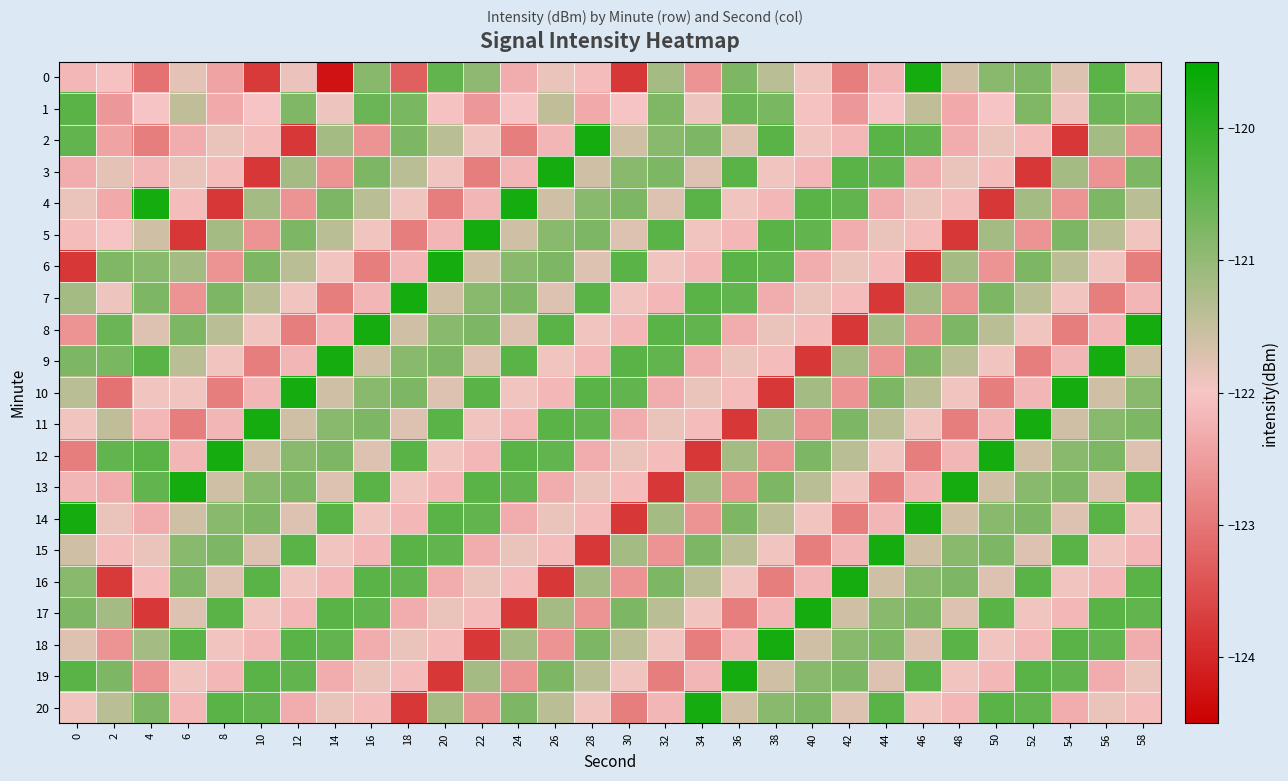

Reading right to left, list all the values displayed in this chart.

0: 58=-121.9	56=-120.4	54=-121.7	52=-120.8	50=-120.9	48=-121.6	46=-119.7	44=-122.2	42=-122.9	40=-121.9	38=-121.4	36=-120.8	34=-122.6	32=-121.2	30=-123.8	28=-122.1	26=-121.9	24=-122.3	22=-120.9	20=-120.5	18=-123.3	16=-120.9	14=-124.3	12=-121.9	10=-123.8	8=-122.4	6=-121.8	4=-123.0	2=-122.0	0=-122.2
1: 58=-120.7	56=-120.6	54=-121.9	52=-120.8	50=-122.0	48=-122.3	46=-121.5	44=-122.0	42=-122.6	40=-122.0	38=-120.7	36=-120.6	34=-121.9	32=-120.8	30=-122.0	28=-122.3	26=-121.5	24=-122.0	22=-122.6	20=-122.0	18=-120.7	16=-120.6	14=-121.9	12=-120.8	10=-122.0	8=-122.3	6=-121.5	4=-122.0	2=-122.6	0=-120.4
2: 58=-122.6	56=-121.2	54=-123.8	52=-122.1	50=-121.9	48=-122.3	46=-120.5	44=-120.4	42=-122.2	40=-121.9	38=-120.4	36=-121.7	34=-120.8	32=-120.9	30=-121.6	28=-119.7	26=-122.2	24=-122.9	22=-121.9	20=-121.4	18=-120.8	16=-122.6	14=-121.2	12=-123.8	10=-122.1	8=-121.9	6=-122.3	4=-122.9	2=-122.4	0=-120.5
3: 58=-120.8	56=-122.6	54=-121.2	52=-123.8	50=-122.1	48=-121.9	46=-122.3	44=-120.5	42=-120.4	40=-122.2	38=-121.9	36=-120.4	34=-121.7	32=-120.8	30=-120.9	28=-121.6	26=-119.7	24=-122.2	22=-122.9	20=-121.9	18=-121.4	16=-120.8	14=-122.6	12=-121.2	10=-123.8	8=-122.1	6=-121.9	4=-122.2	2=-121.8	0=-122.3
4: 58=-121.4	56=-120.8	54=-122.6	52=-121.2	50=-123.8	48=-122.1	46=-121.9	44=-122.3	42=-120.5	40=-120.4	38=-122.2	36=-121.9	34=-120.4	32=-121.7	30=-120.8	28=-120.9	26=-121.6	24=-119.7	22=-122.2	20=-122.9	18=-121.9	16=-121.4	14=-120.8	12=-122.6	10=-121.2	8=-123.8	6=-122.1	4=-119.7	2=-122.3	0=-121.9
5: 58=-121.9	56=-121.4	54=-120.8	52=-122.6	50=-121.2	48=-123.8	46=-122.1	44=-121.9	42=-122.3	40=-120.5	38=-120.4	36=-122.2	34=-121.9	32=-120.4	30=-121.7	28=-120.8	26=-120.9	24=-121.6	22=-119.7	20=-122.2	18=-122.9	16=-121.9	14=-121.4	12=-120.8	10=-122.6	8=-121.2	6=-123.8	4=-121.6	2=-122.0	0=-122.1
6: 58=-122.9	56=-121.9	54=-121.4	52=-120.8	50=-122.6	48=-121.2	46=-123.8	44=-122.1	42=-121.9	40=-122.3	38=-120.5	36=-120.4	34=-122.2	32=-121.9	30=-120.4	28=-121.7	26=-120.8	24=-120.9	22=-121.6	20=-119.7	18=-122.2	16=-122.9	14=-121.9	12=-121.4	10=-120.8	8=-122.6	6=-121.2	4=-120.9	2=-120.8	0=-123.8
7: 58=-122.2	56=-122.9	54=-121.9	52=-121.4	50=-120.8	48=-122.6	46=-121.2	44=-123.8	42=-122.1	40=-121.9	38=-122.3	36=-120.5	34=-120.4	32=-122.2	30=-121.9	28=-120.4	26=-121.7	24=-120.8	22=-120.9	20=-121.6	18=-119.7	16=-122.2	14=-122.9	12=-121.9	10=-121.4	8=-120.8	6=-122.6	4=-120.8	2=-121.9	0=-121.2
8: 58=-119.7	56=-122.2	54=-122.9	52=-121.9	50=-121.4	48=-120.8	46=-122.6	44=-121.2	42=-123.8	40=-122.1	38=-121.9	36=-122.3	34=-120.5	32=-120.4	30=-122.2	28=-121.9	26=-120.4	24=-121.7	22=-120.8	20=-120.9	18=-121.6	16=-119.7	14=-122.2	12=-122.9	10=-121.9	8=-121.4	6=-120.8	4=-121.7	2=-120.6	0=-122.6
9: 58=-121.6	56=-119.7	54=-122.2	52=-122.9	50=-121.9	48=-121.4	46=-120.8	44=-122.6	42=-121.2	40=-123.8	38=-122.1	36=-121.9	34=-122.3	32=-120.5	30=-120.4	28=-122.2	26=-121.9	24=-120.4	22=-121.7	20=-120.8	18=-120.9	16=-121.6	14=-119.7	12=-122.2	10=-122.9	8=-121.9	6=-121.4	4=-120.4	2=-120.7	0=-120.8
10: 58=-120.9	56=-121.6	54=-119.7	52=-122.2	50=-122.9	48=-121.9	46=-121.4	44=-120.8	42=-122.6	40=-121.2	38=-123.8	36=-122.1	34=-121.9	32=-122.3	30=-120.5	28=-120.4	26=-122.2	24=-121.9	22=-120.4	20=-121.7	18=-120.8	16=-120.9	14=-121.6	12=-119.7	10=-122.2	8=-122.9	6=-121.9	4=-121.9	2=-123.0	0=-121.4
11: 58=-120.8	56=-120.9	54=-121.6	52=-119.7	50=-122.2	48=-122.9	46=-121.9	44=-121.4	42=-120.8	40=-122.6	38=-121.2	36=-123.8	34=-122.1	32=-121.9	30=-122.3	28=-120.5	26=-120.4	24=-122.2	22=-121.9	20=-120.4	18=-121.7	16=-120.8	14=-120.9	12=-121.6	10=-119.7	8=-122.2	6=-122.9	4=-122.2	2=-121.5	0=-121.9
12: 58=-121.7	56=-120.8	54=-120.9	52=-121.6	50=-119.7	48=-122.2	46=-122.9	44=-121.9	42=-121.4	40=-120.8	38=-122.6	36=-121.2	34=-123.8	32=-122.1	30=-121.9	28=-122.3	26=-120.5	24=-120.4	22=-122.2	20=-121.9	18=-120.4	16=-121.7	14=-120.8	12=-120.9	10=-121.6	8=-119.7	6=-122.2	4=-120.4	2=-120.5	0=-122.9
13: 58=-120.4	56=-121.7	54=-120.8	52=-120.9	50=-121.6	48=-119.7	46=-122.2	44=-122.9	42=-121.9	40=-121.4	38=-120.8	36=-122.6	34=-121.2	32=-123.8	30=-122.1	28=-121.9	26=-122.3	24=-120.5	22=-120.4	20=-122.2	18=-121.9	16=-120.4	14=-121.7	12=-120.8	10=-120.9	8=-121.6	6=-119.7	4=-120.5	2=-122.3	0=-122.2
14: 58=-121.9	56=-120.4	54=-121.7	52=-120.8	50=-120.9	48=-121.6	46=-119.7	44=-122.2	42=-122.9	40=-121.9	38=-121.4	36=-120.8	34=-122.6	32=-121.2	30=-123.8	28=-122.1	26=-121.9	24=-122.3	22=-120.5	20=-120.4	18=-122.2	16=-121.9	14=-120.4	12=-121.7	10=-120.8	8=-120.9	6=-121.6	4=-122.3	2=-121.9	0=-119.7
15: 58=-122.2	56=-121.9	54=-120.4	52=-121.7	50=-120.8	48=-120.9	46=-121.6	44=-119.7	42=-122.2	40=-122.9	38=-121.9	36=-121.4	34=-120.8	32=-122.6	30=-121.2	28=-123.8	26=-122.1	24=-121.9	22=-122.3	20=-120.5	18=-120.4	16=-122.2	14=-121.9	12=-120.4	10=-121.7	8=-120.8	6=-120.9	4=-121.9	2=-122.1	0=-121.6
16: 58=-120.4	56=-122.2	54=-121.9	52=-120.4	50=-121.7	48=-120.8	46=-120.9	44=-121.6	42=-119.7	40=-122.2	38=-122.9	36=-121.9	34=-121.4	32=-120.8	30=-122.6	28=-121.2	26=-123.8	24=-122.1	22=-121.9	20=-122.3	18=-120.5	16=-120.4	14=-122.2	12=-121.9	10=-120.4	8=-121.7	6=-120.8	4=-122.1	2=-123.8	0=-120.9
17: 58=-120.5	56=-120.4	54=-122.2	52=-121.9	50=-120.4	48=-121.7	46=-120.8	44=-120.9	42=-121.6	40=-119.7	38=-122.2	36=-122.9	34=-121.9	32=-121.4	30=-120.8	28=-122.6	26=-121.2	24=-123.8	22=-122.1	20=-121.9	18=-122.3	16=-120.5	14=-120.4	12=-122.2	10=-121.9	8=-120.4	6=-121.7	4=-123.8	2=-121.2	0=-120.8
18: 58=-122.3	56=-120.5	54=-120.4	52=-122.2	50=-121.9	48=-120.4	46=-121.7	44=-120.8	42=-120.9	40=-121.6	38=-119.7	36=-122.2	34=-122.9	32=-121.9	30=-121.4	28=-120.8	26=-122.6	24=-121.2	22=-123.8	20=-122.1	18=-121.9	16=-122.3	14=-120.5	12=-120.4	10=-122.2	8=-121.9	6=-120.4	4=-121.2	2=-122.6	0=-121.7
19: 58=-121.9	56=-122.3	54=-120.5	52=-120.4	50=-122.2	48=-121.9	46=-120.4	44=-121.7	42=-120.8	40=-120.9	38=-121.6	36=-119.7	34=-122.2	32=-122.9	30=-121.9	28=-121.4	26=-120.8	24=-122.6	22=-121.2	20=-123.8	18=-122.1	16=-121.9	14=-122.3	12=-120.5	10=-120.4	8=-122.2	6=-121.9	4=-122.6	2=-120.8	0=-120.4
20: 58=-122.1	56=-121.9	54=-122.3	52=-120.5	50=-120.4	48=-122.2	46=-121.9	44=-120.4	42=-121.7	40=-120.8	38=-120.9	36=-121.6	34=-119.7	32=-122.2	30=-122.9	28=-121.9	26=-121.4	24=-120.8	22=-122.6	20=-121.2	18=-123.8	16=-122.1	14=-121.9	12=-122.3	10=-120.5	8=-120.4	6=-122.2	4=-120.8	2=-121.4	0=-121.9